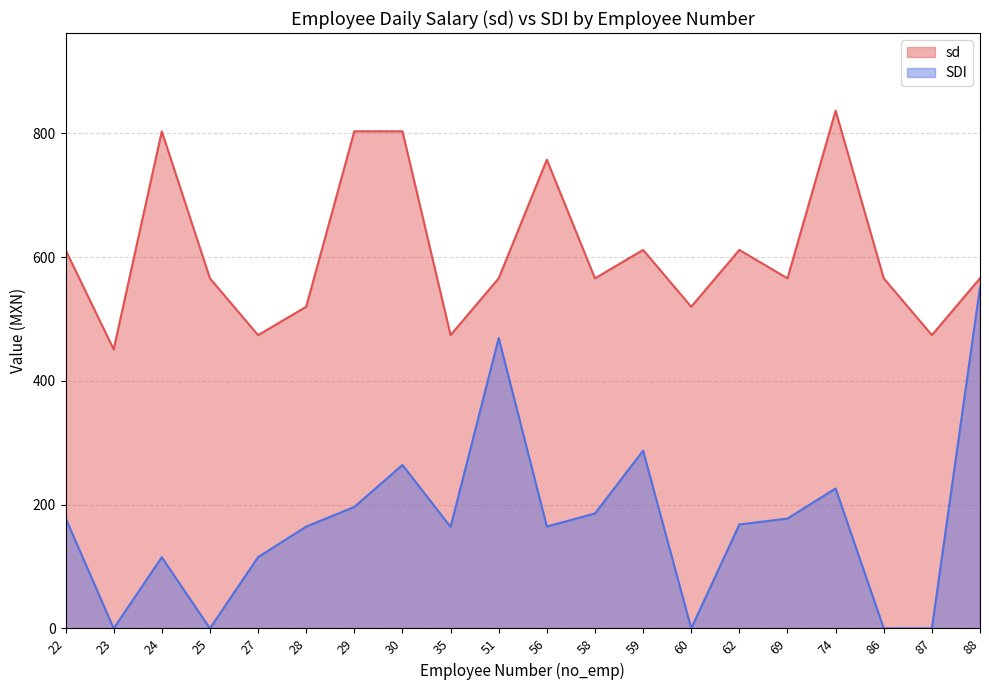

Does the chart display data point markers on the line(s)?

No